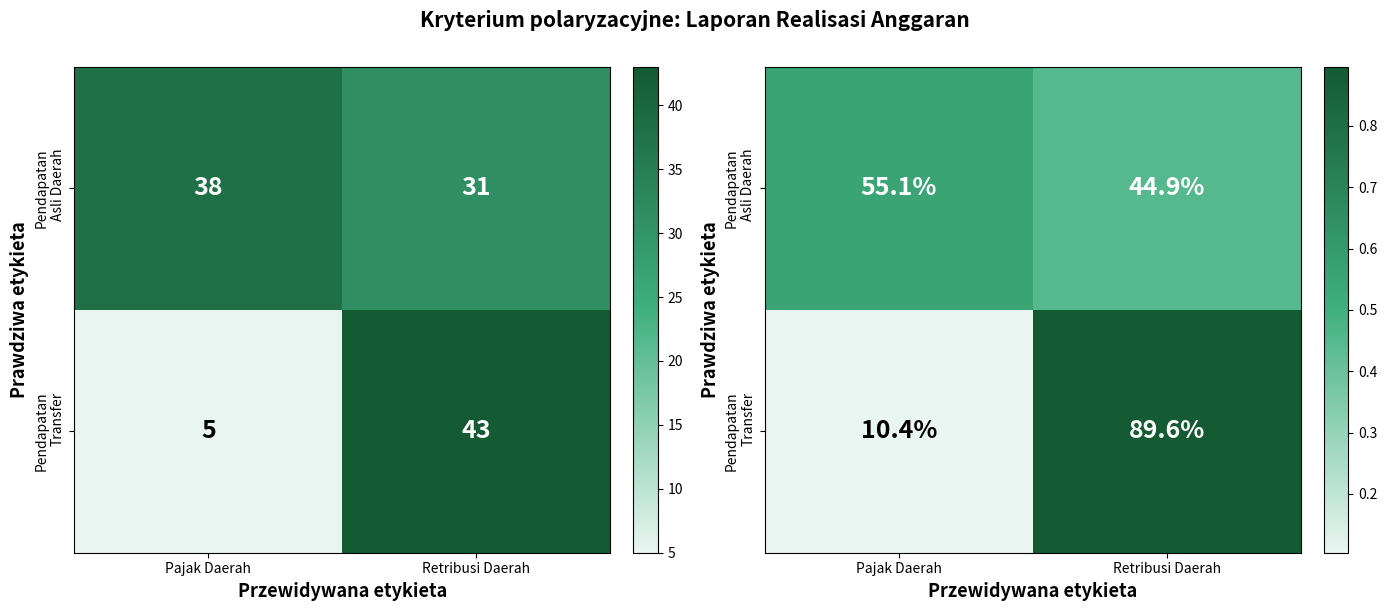

At which label is Pendapatan Transfer closest to 0?

Pajak Daerah